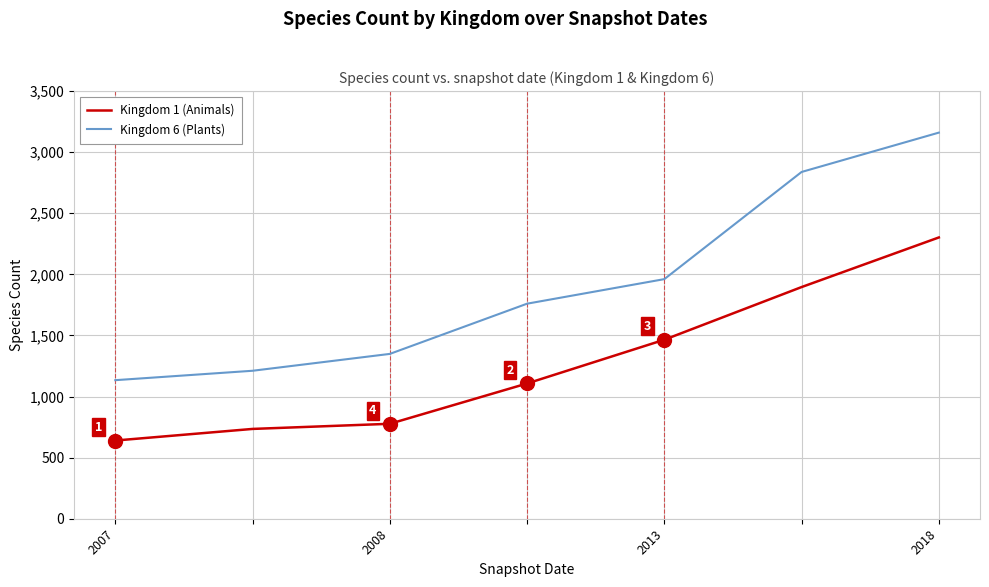

What are all the series names shown in the legend?

Kingdom 1 (Animals), Kingdom 6 (Plants)